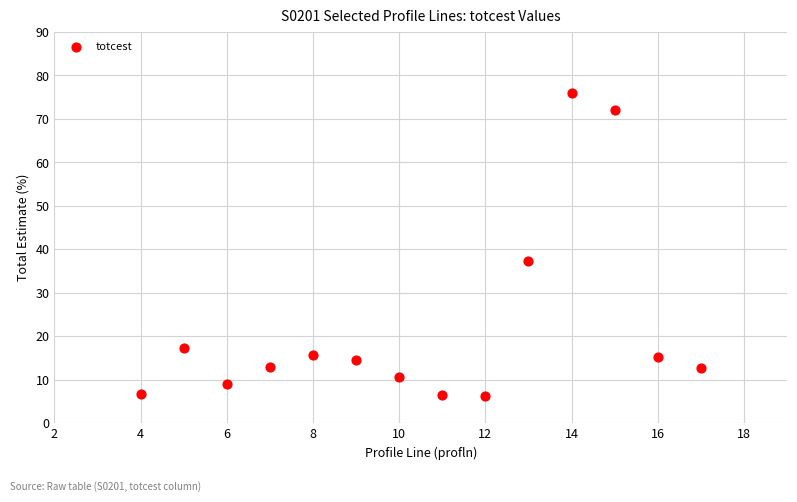

What Y value in the scatter plot is closest to 41?

37.4